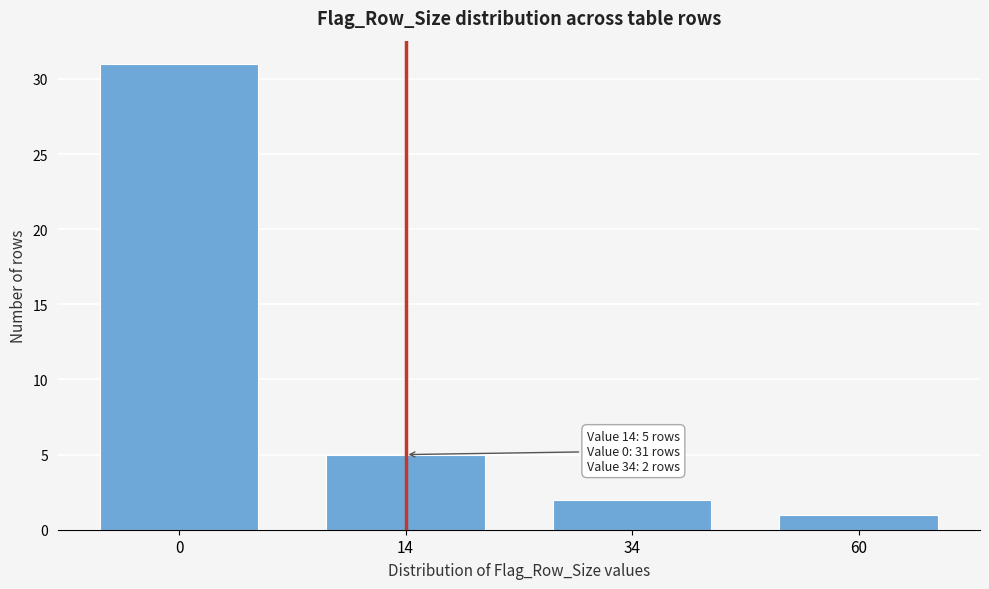

Reading left to right, list all the values displayed in this chart.

31	5	2	1